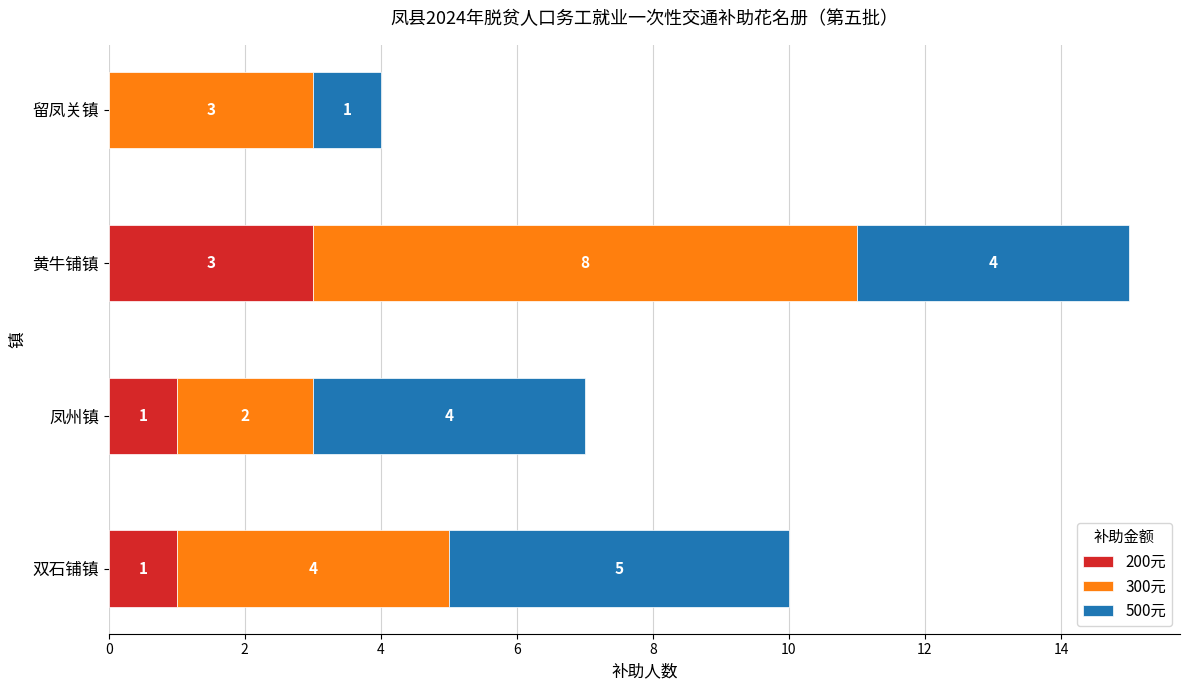

At which category is the sum across all series the highest?

黄牛铺镇